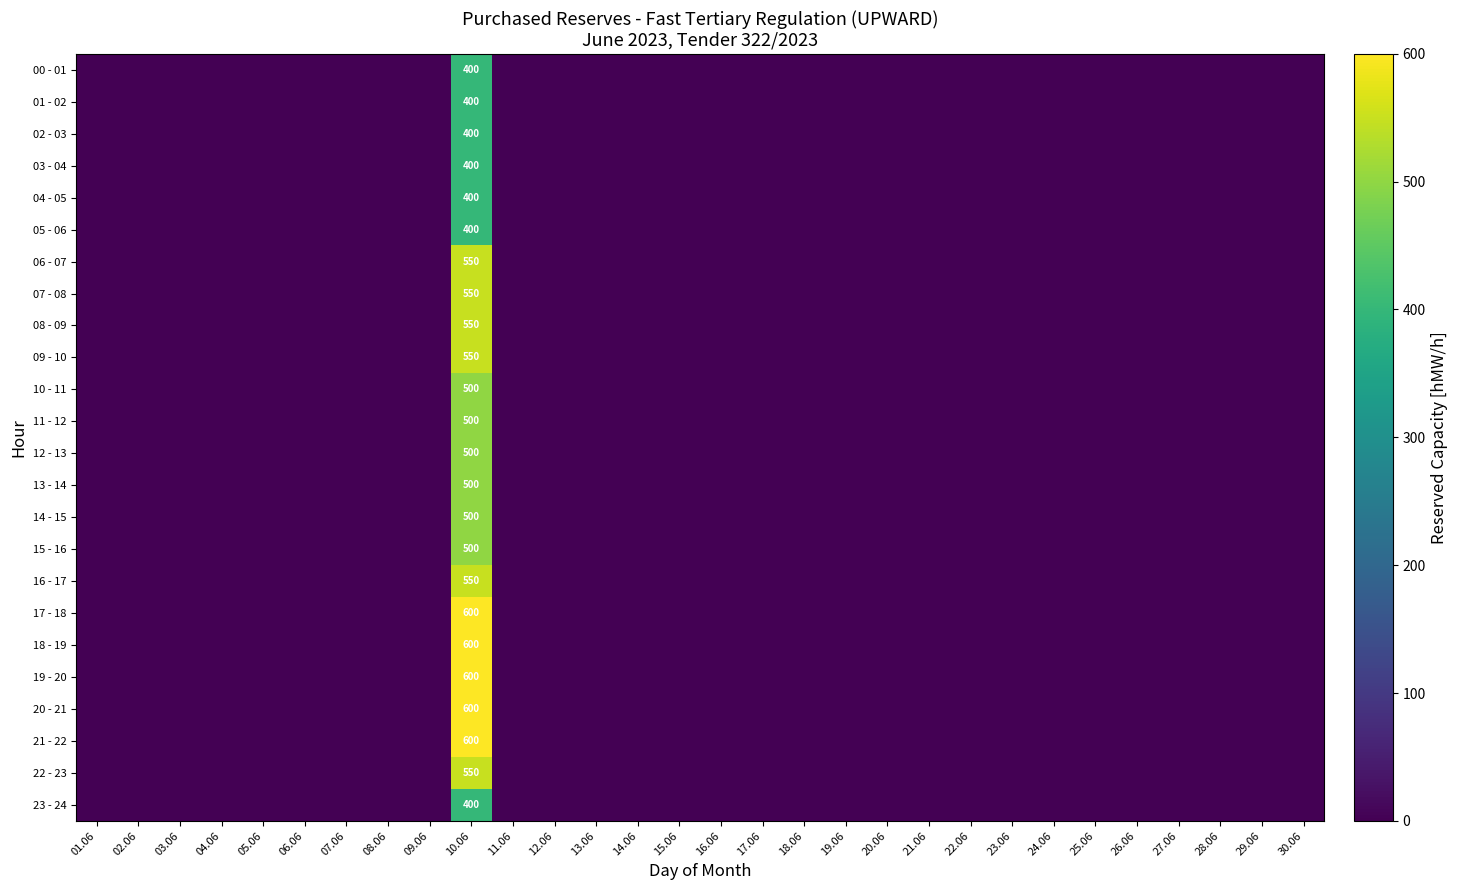

True or false: 18 - 19 has a value of 0 at 23.06.

True